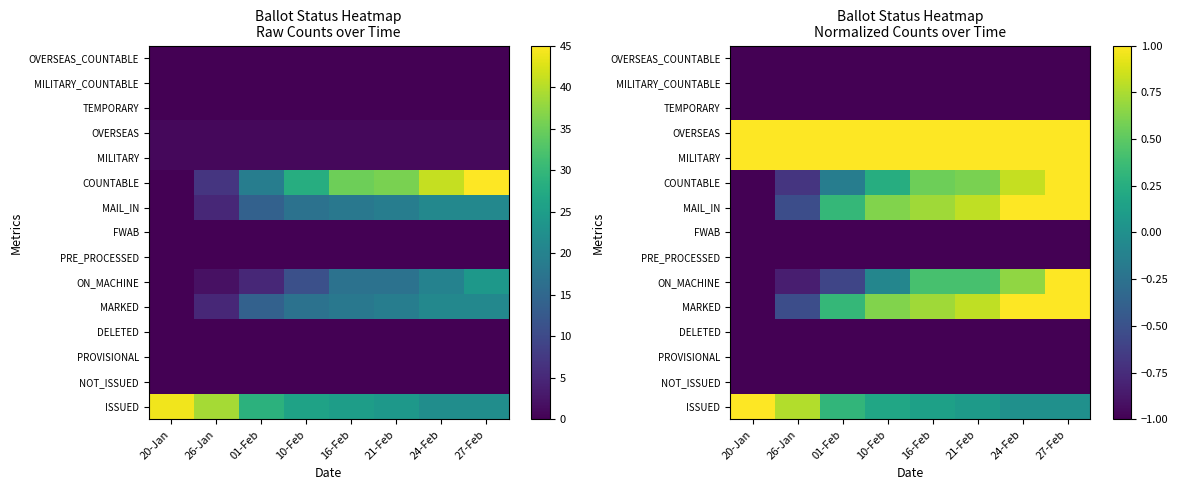

What is the maximum value for MILITARY?

1.0